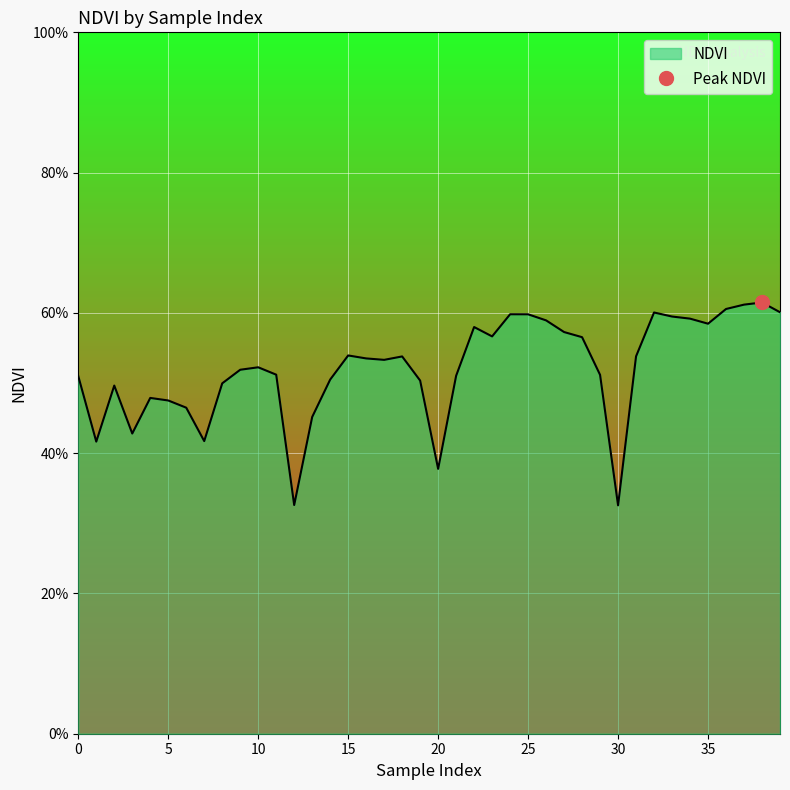

The value at 11 is 0.2. True or false?

False